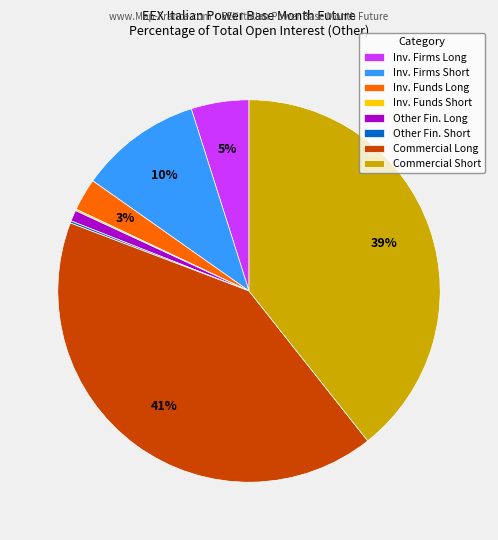

Is there a majority slice in this chart?

No